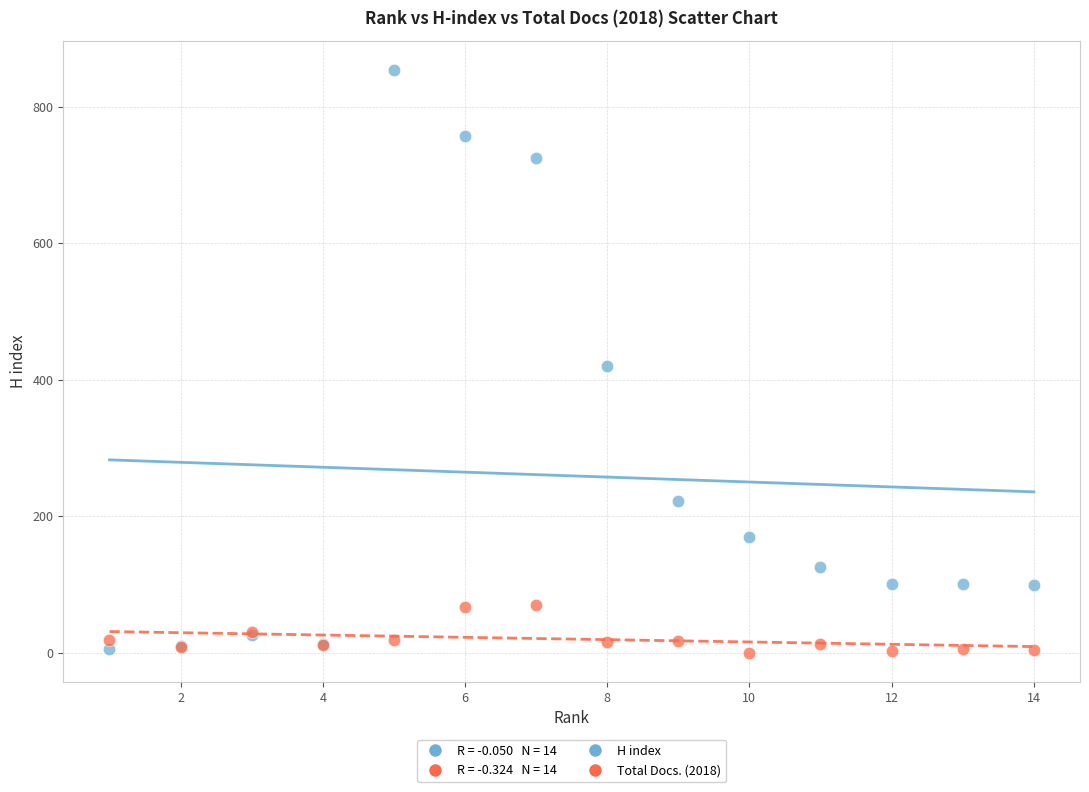

Which series has the largest Y range (max minus min)?

H index